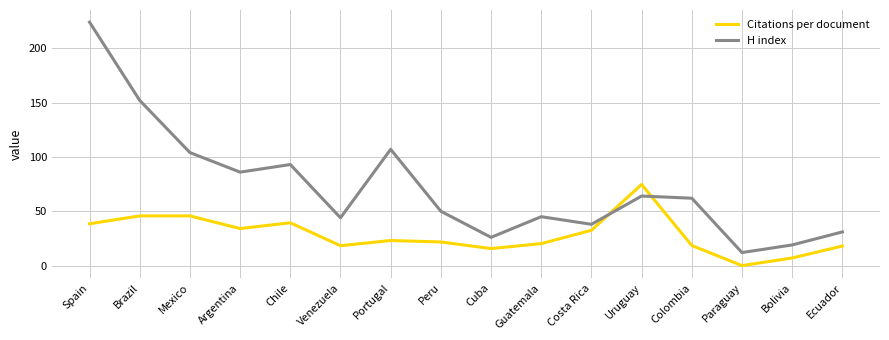

Is the value of Citations per document at Bolivia greater than the value of H index at Costa Rica?

No